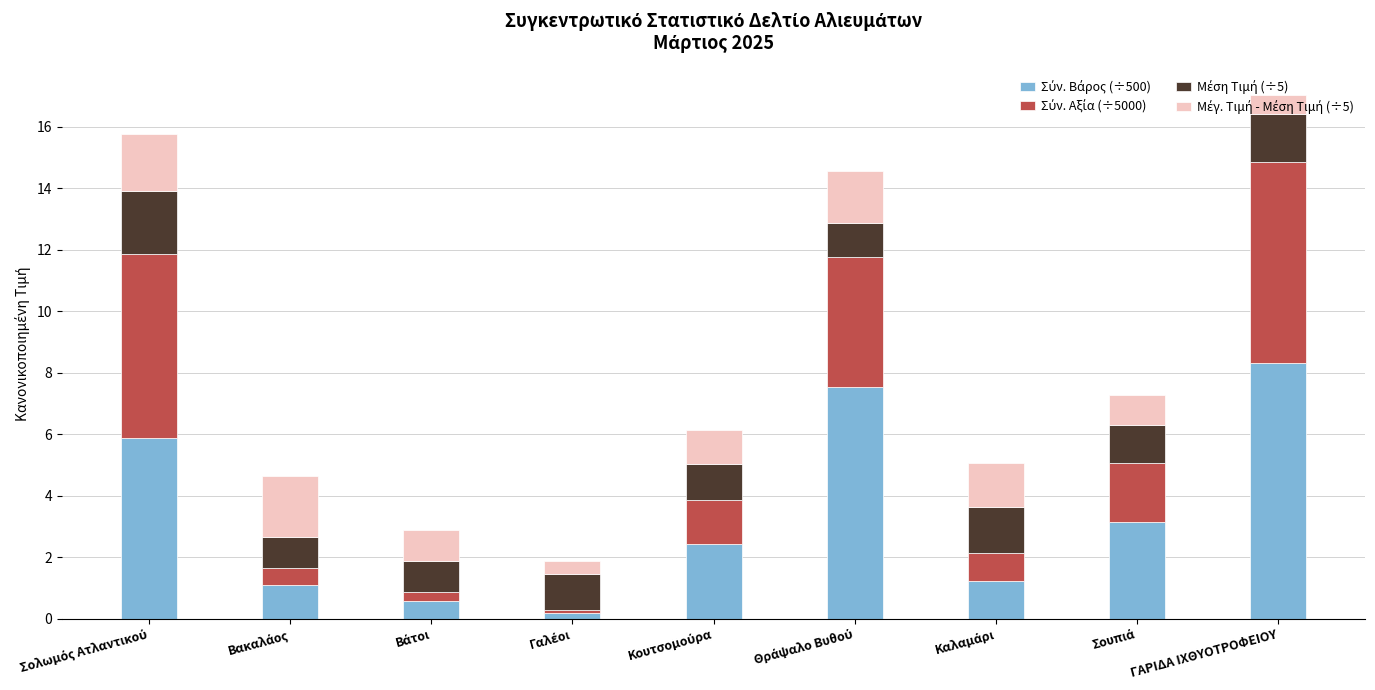

True or false: Μέση Τιμή (÷5) has a value of 1.6 at Σουπιά.

False